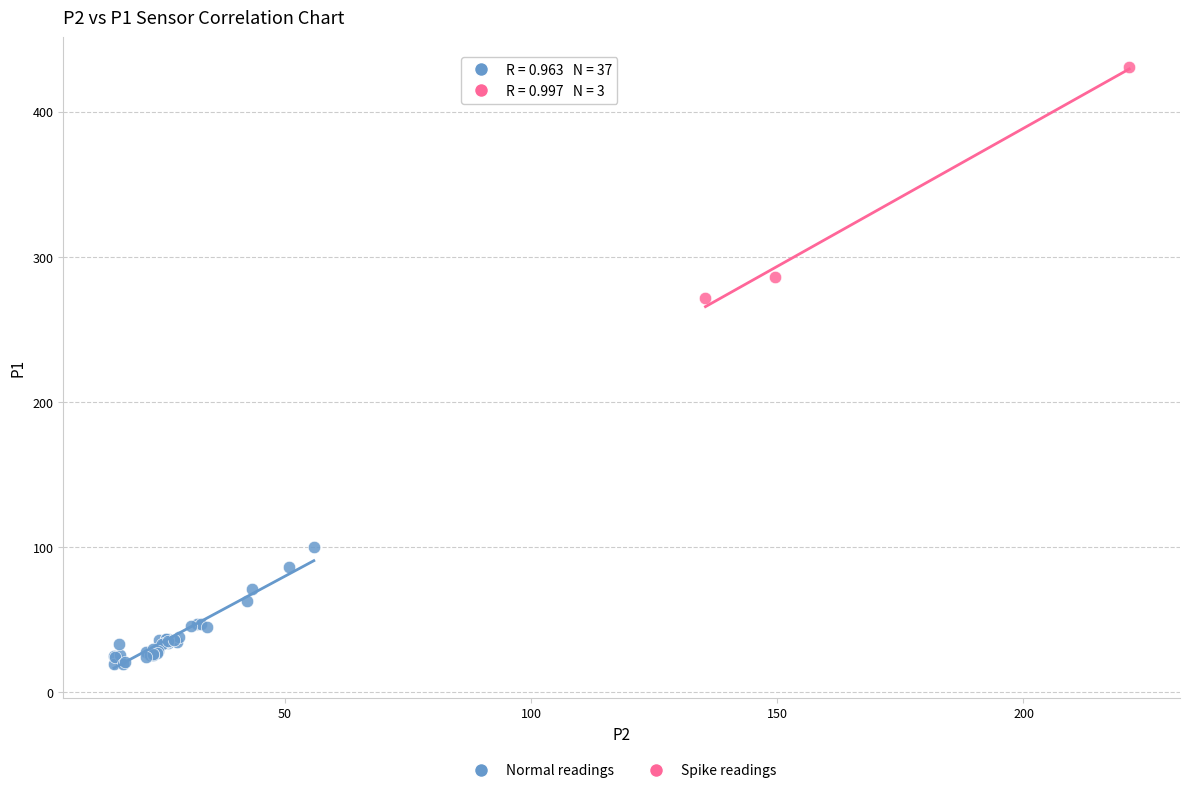

What are all the series names shown in the legend?

Normal readings, Spike readings